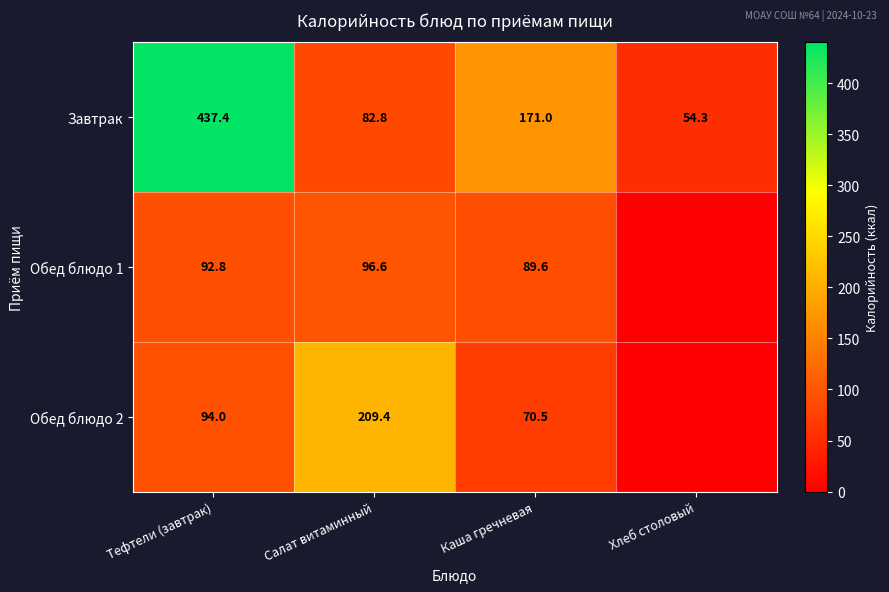

What is the total value across all series at Тефтели (завтрак)?

624.2